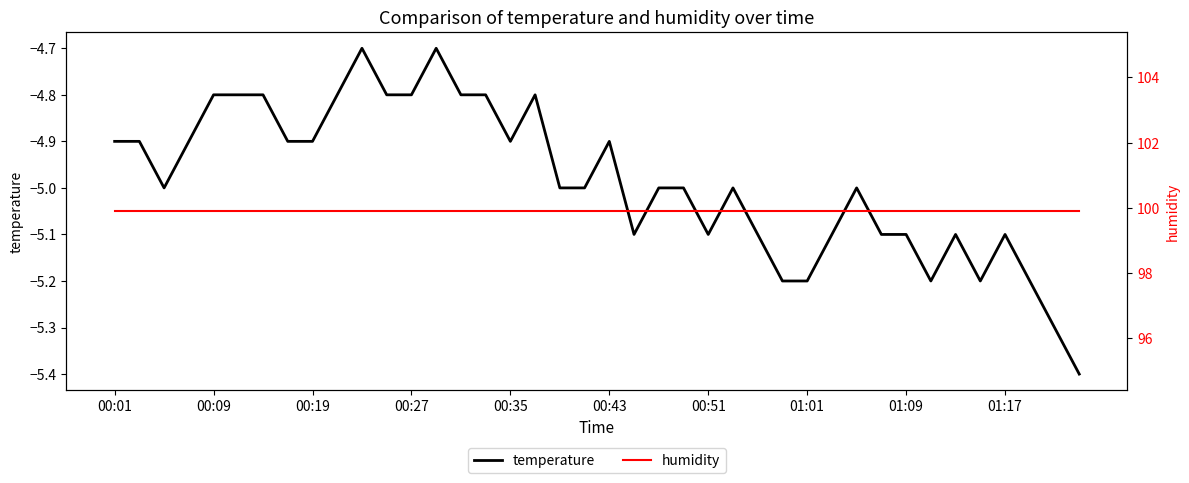

What is the lowest value of the temperature series?

-5.4